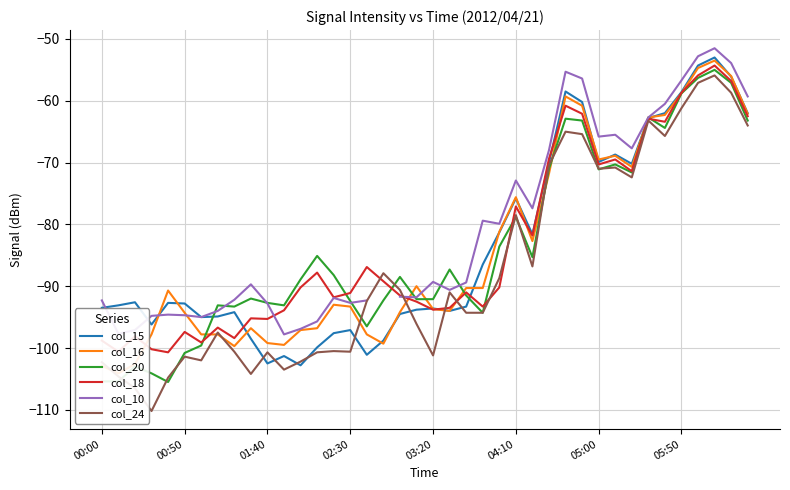

What is the spread (max minus min) of values at 28?

9.7